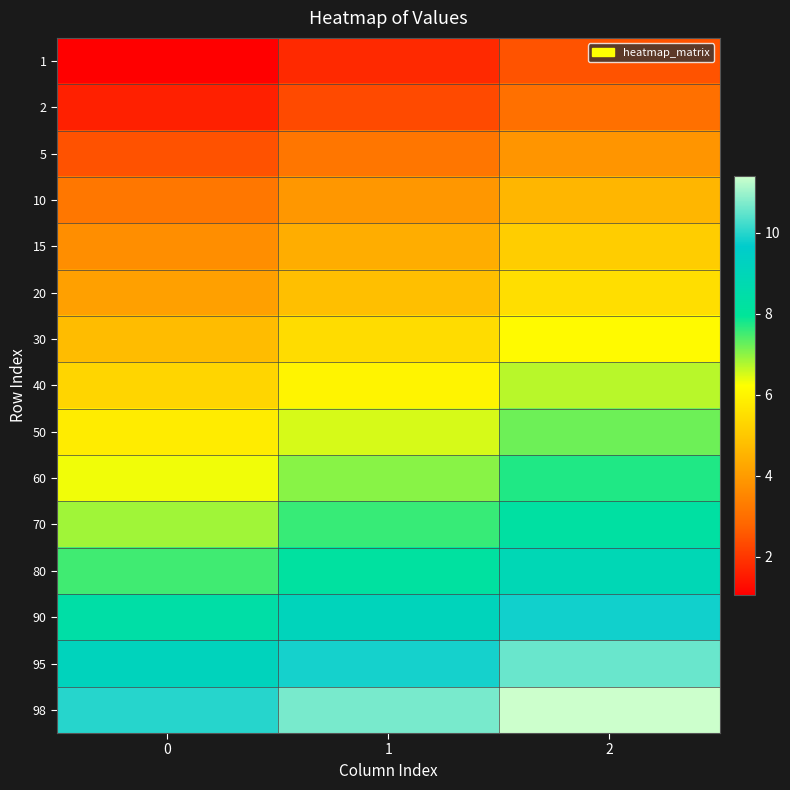

Reading left to right, extract all data points from this chart.

1: 0=1.1	1=1.8	2=2.5
2: 0=1.6	1=2.3	2=3.0
5: 0=2.5	1=3.2	2=3.9
10: 0=3.2	1=3.9	2=4.6
15: 0=3.7	1=4.4	2=5.1
20: 0=4.1	1=4.8	2=5.5
30: 0=4.7	1=5.4	2=6.1
40: 0=5.3	1=6.0	2=6.7
50: 0=5.8	1=6.5	2=7.2
60: 0=6.3	1=7.0	2=7.7
70: 0=6.9	1=7.6	2=8.3
80: 0=7.5	1=8.2	2=8.9
90: 0=8.4	1=9.1	2=9.8
95: 0=9.2	1=9.9	2=10.6
98: 0=10.0	1=10.7	2=11.4